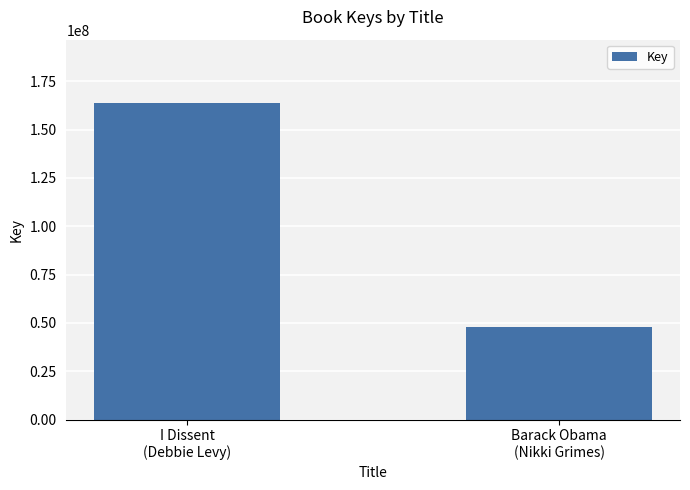

What is the average value?

105731875